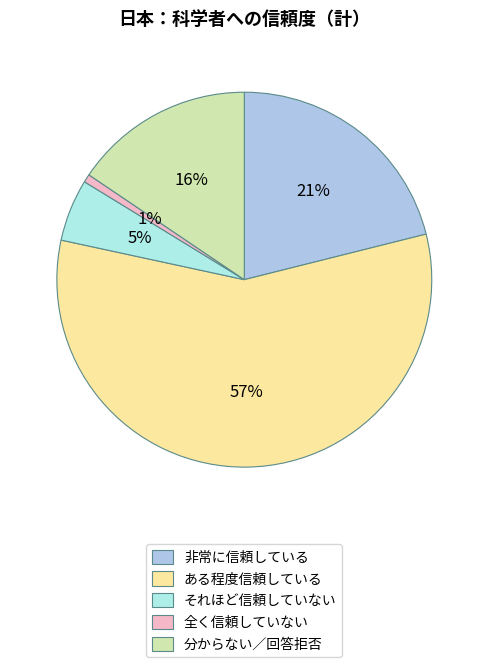

True or false: ある程度信頼している accounts for 57% of the total.

True